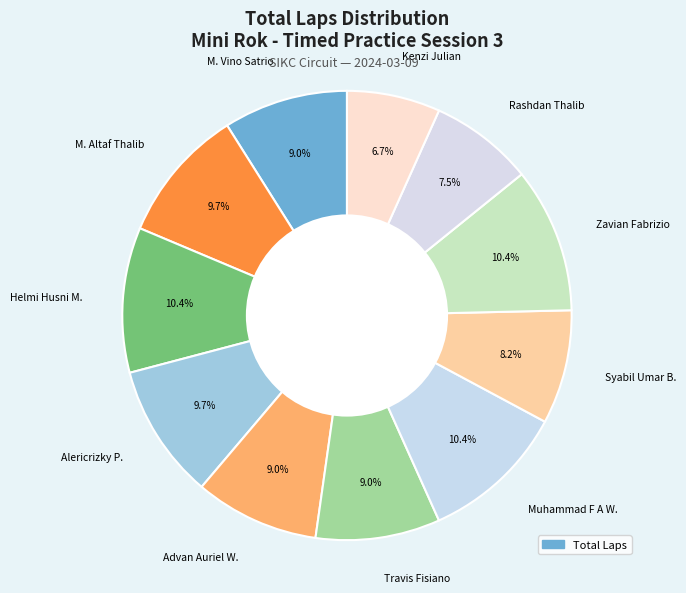

What is the ratio of the value at Kenzi Julian to the value at Alericrizky P.?

0.7